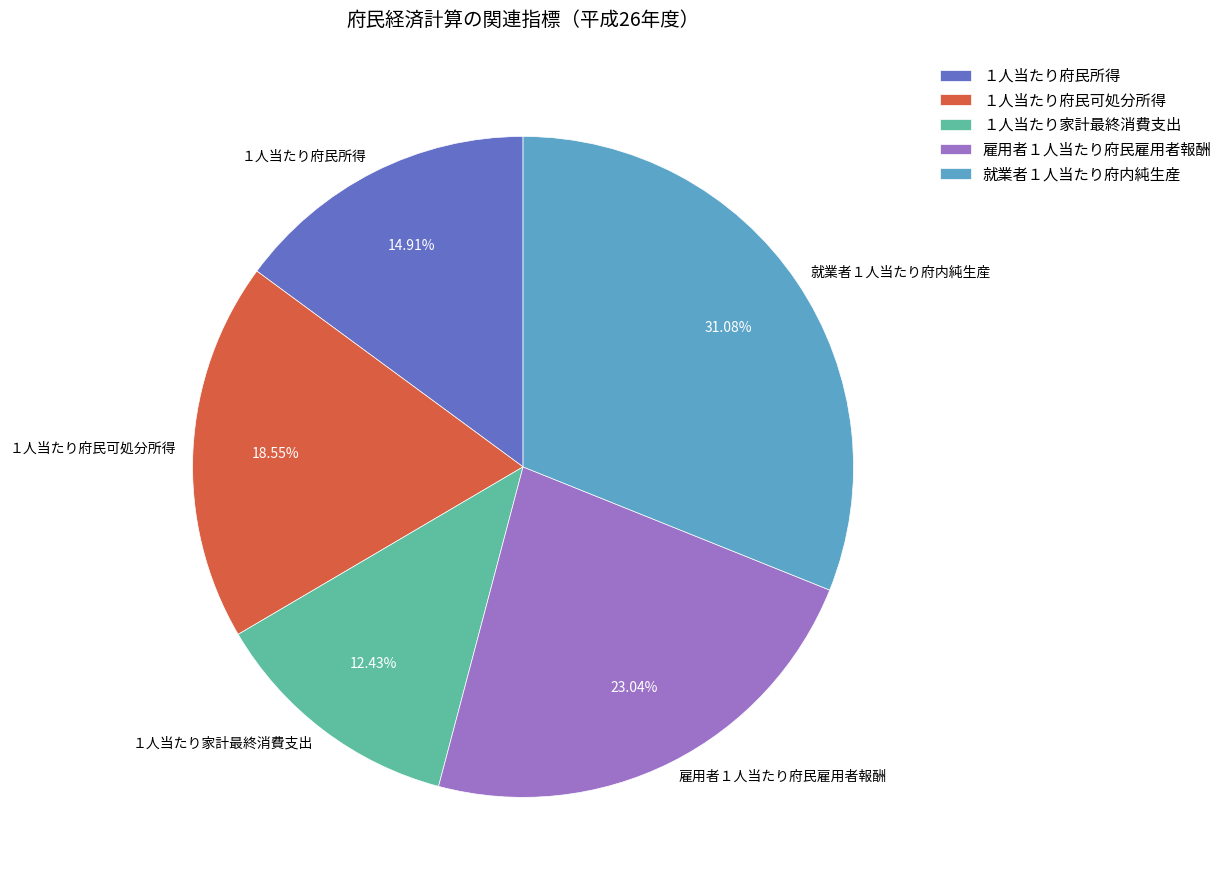

How many segments does this pie chart have?

5